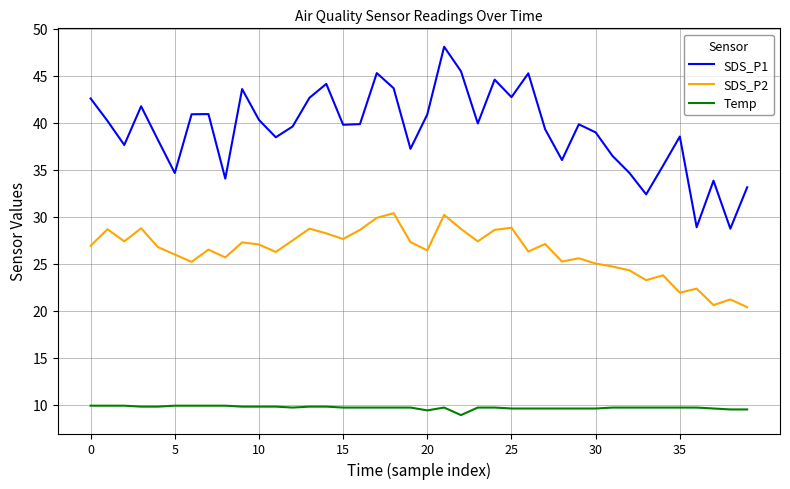

What is the difference between the maximum and minimum values in the SDS_P2 series?

10.0